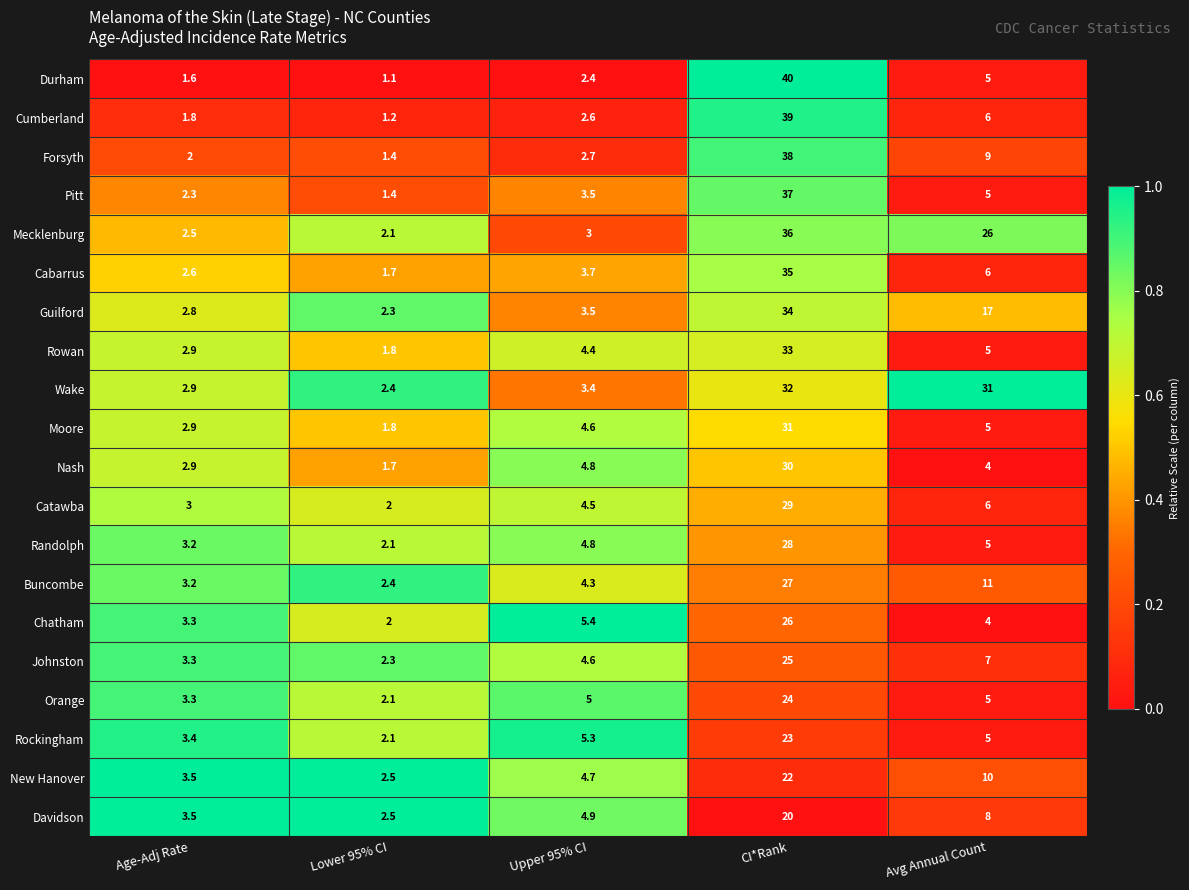

Where is Moore nearest to the value 16?

Avg Annual Count